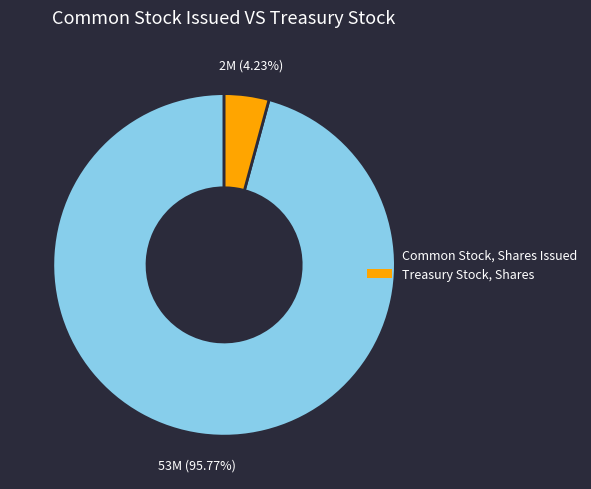

Does any single category account for the majority?

Yes